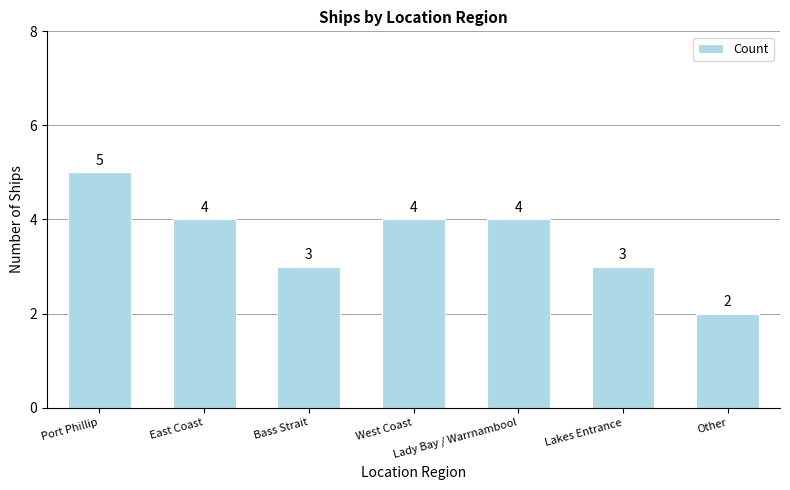

Reading left to right, what are all the values shown in this chart?

5	4	3	4	4	3	2